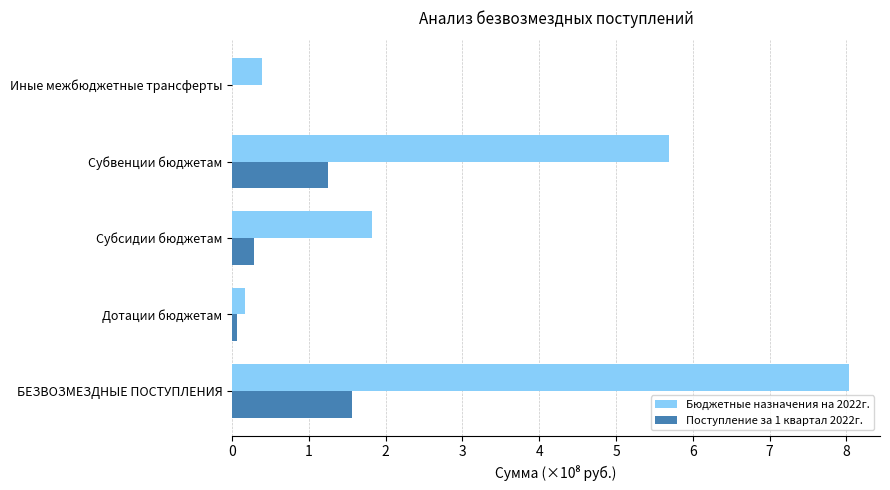

Which series has the largest total across all categories?

Бюджетные назначения на 2022г.